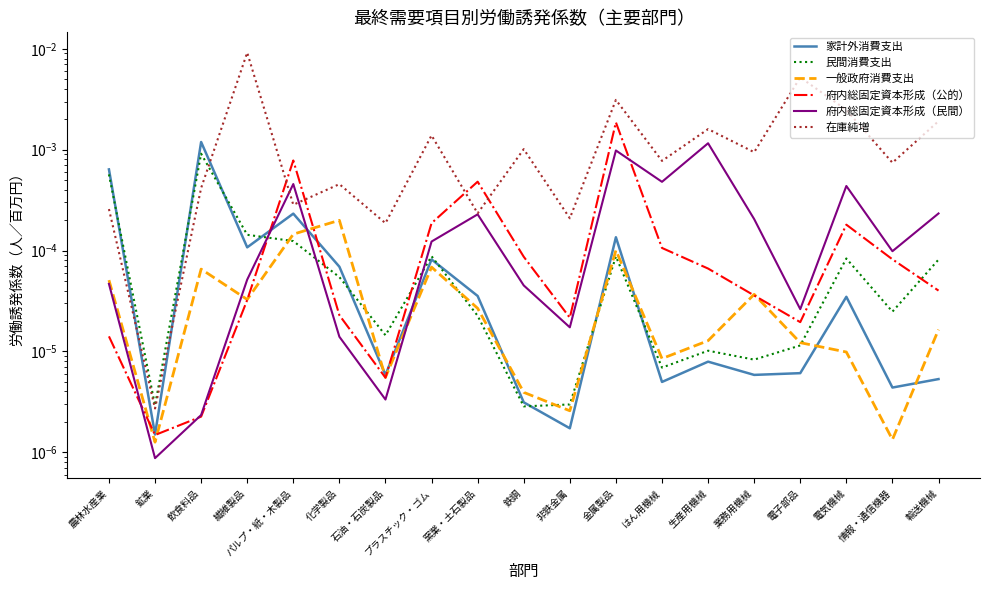

What position from the right is 鉱業?

18